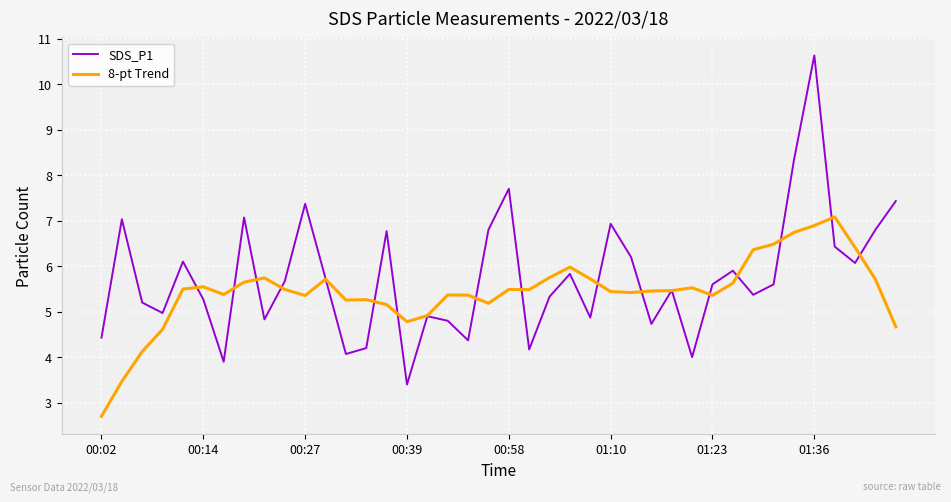

What is the lowest value of the SDS_P1 series?

3.4